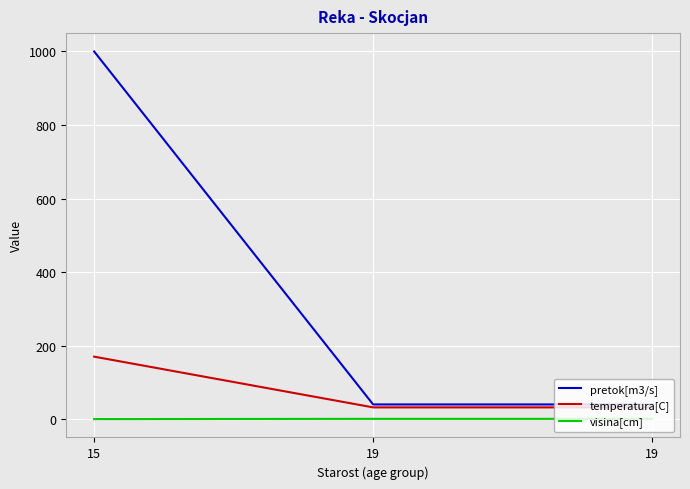

What is the value of the visina[cm] point at the 3rd from the left?

0.8